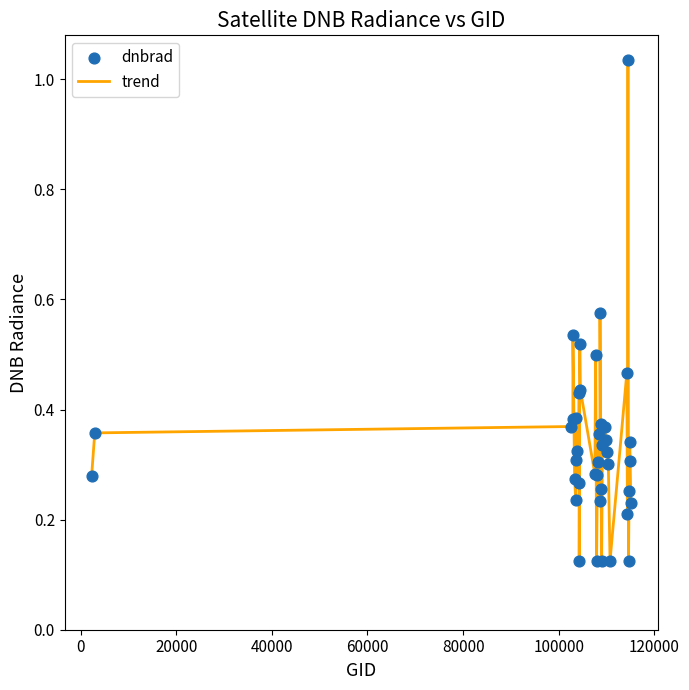

What is the difference between the maximum and minimum values?

0.9